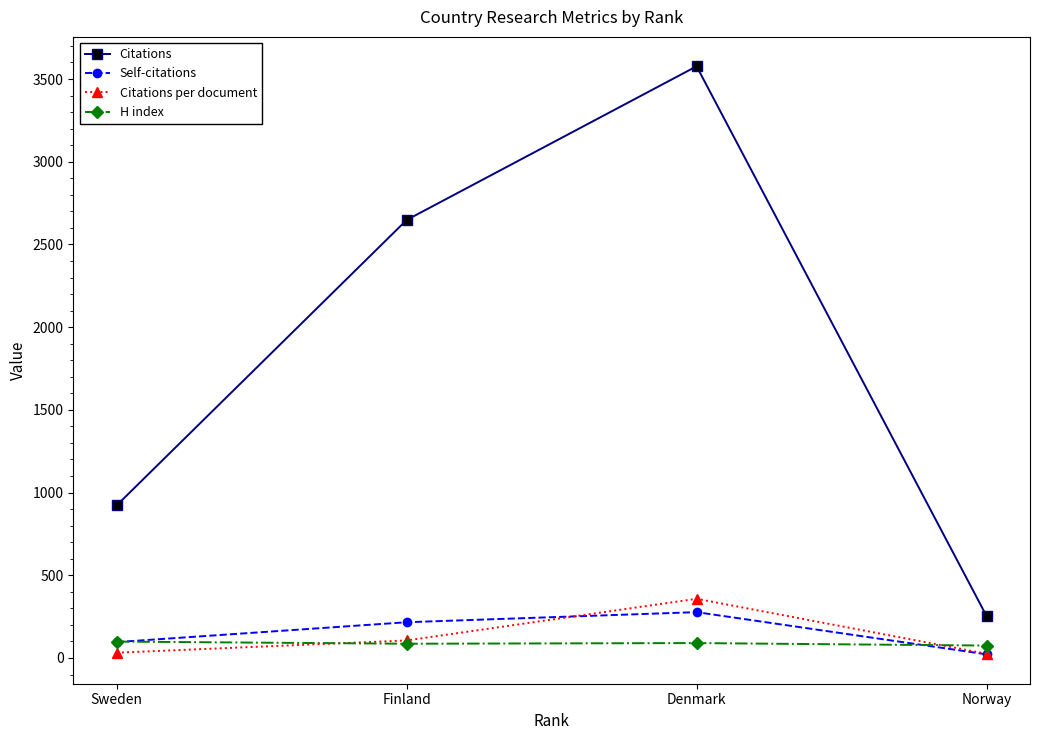

At which label does Self-citations reach its peak?

Denmark